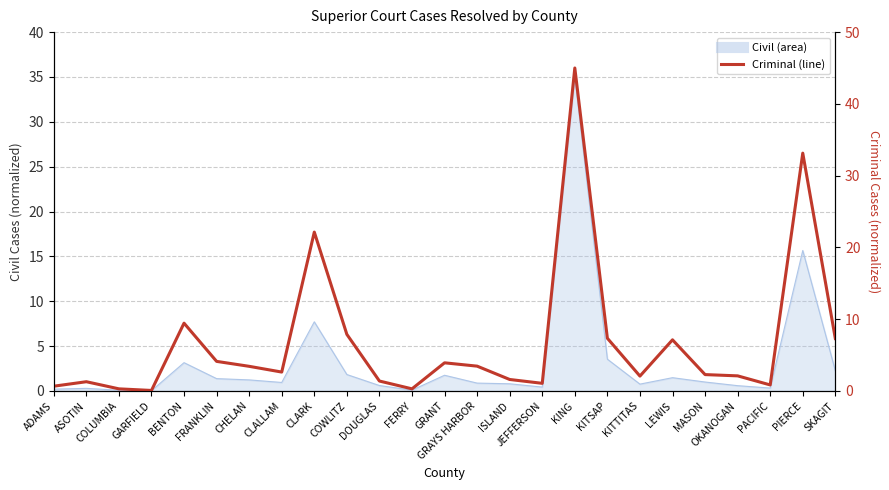

What position from the left is LEWIS?

20